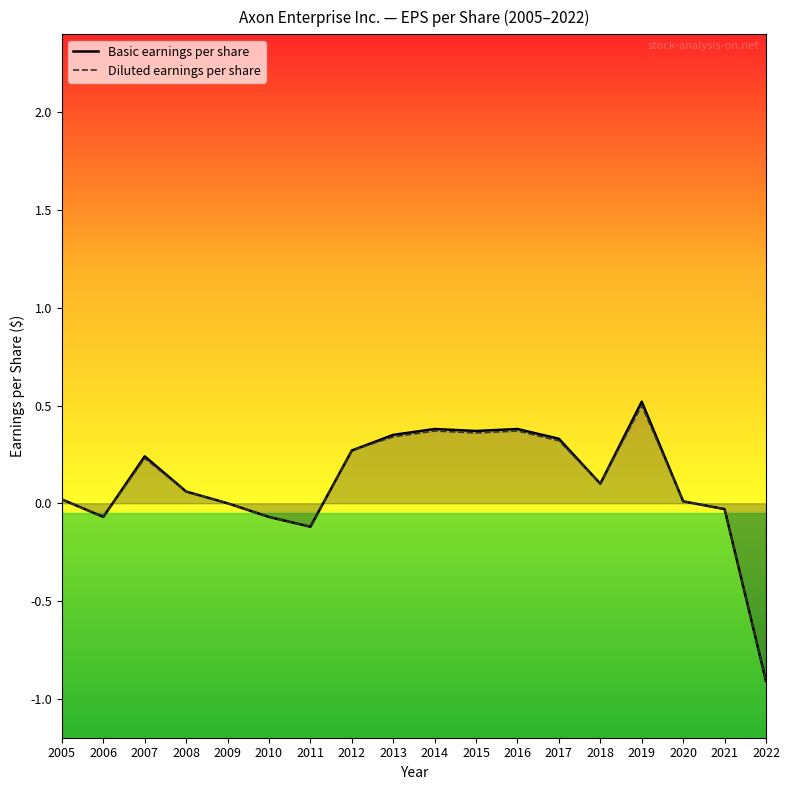

True or false: Diluted earnings per share has a value of 0.0 at 2005.

True